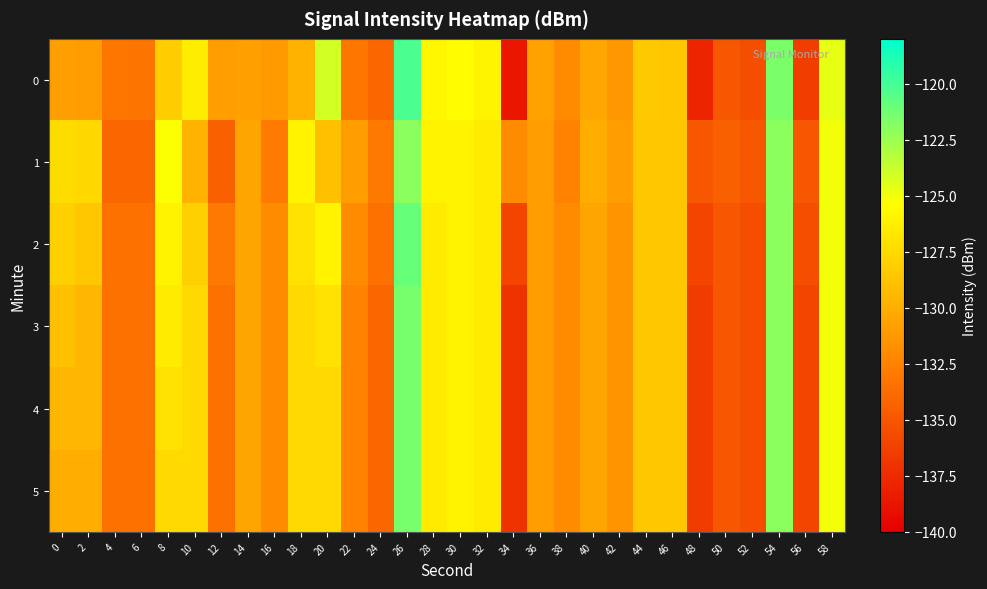

Reading left to right, list all the values displayed in this chart.

0: 0=-130.9	2=-131.0	4=-133.1	6=-133.2	8=-128.2	10=-126.4	12=-131.0	14=-130.8	16=-131.1	18=-129.7	20=-124.1	22=-133.2	24=-134.1	26=-120.1	28=-125.8	30=-125.4	32=-126.0	34=-138.6	36=-130.7	38=-132.0	40=-130.4	42=-131.3	44=-128.4	46=-128.5	48=-137.9	50=-134.9	52=-135.5	54=-121.6	56=-136.5	58=-124.7
1: 0=-127.3	2=-127.6	4=-134.0	6=-134.0	8=-125.3	10=-129.8	12=-134.4	14=-130.5	16=-132.9	18=-126.0	20=-129.0	22=-131.0	24=-133.0	26=-122.0	28=-126.0	30=-126.0	32=-126.5	34=-132.0	36=-131.0	38=-132.5	40=-130.0	42=-131.0	44=-128.5	46=-128.5	48=-135.0	50=-134.5	52=-135.0	54=-122.0	56=-135.0	58=-125.0
2: 0=-128.0	2=-128.5	4=-133.5	6=-133.5	8=-126.0	10=-128.0	12=-133.0	14=-130.5	16=-132.0	18=-127.0	20=-126.0	22=-132.0	24=-133.5	26=-121.0	28=-126.5	30=-126.0	32=-126.5	34=-136.0	36=-131.0	38=-132.0	40=-130.5	42=-131.5	44=-128.5	46=-128.5	48=-136.0	50=-135.0	52=-135.5	54=-122.0	56=-135.5	58=-125.0
3: 0=-129.0	2=-129.5	4=-133.5	6=-133.5	8=-126.5	10=-127.5	12=-133.5	14=-130.5	16=-132.0	18=-127.5	20=-127.0	22=-132.5	24=-134.0	26=-121.5	28=-126.5	30=-126.0	32=-126.5	34=-137.0	36=-131.0	38=-132.0	40=-130.5	42=-131.5	44=-128.5	46=-128.5	48=-136.5	50=-135.0	52=-135.5	54=-122.0	56=-136.0	58=-125.0
4: 0=-129.5	2=-129.5	4=-133.5	6=-133.5	8=-127.0	10=-127.5	12=-133.5	14=-130.5	16=-132.0	18=-127.5	20=-127.5	22=-132.5	24=-134.0	26=-121.5	28=-126.5	30=-126.0	32=-126.5	34=-137.0	36=-131.0	38=-132.0	40=-130.5	42=-131.5	44=-128.5	46=-128.5	48=-136.5	50=-135.0	52=-135.5	54=-122.0	56=-136.0	58=-125.0
5: 0=-130.0	2=-130.0	4=-133.5	6=-133.5	8=-127.5	10=-127.5	12=-133.5	14=-130.5	16=-132.0	18=-127.5	20=-127.5	22=-132.5	24=-134.0	26=-121.5	28=-126.5	30=-126.0	32=-126.5	34=-137.0	36=-131.0	38=-132.0	40=-130.5	42=-131.5	44=-128.5	46=-128.5	48=-136.5	50=-135.0	52=-135.5	54=-122.0	56=-136.0	58=-125.0